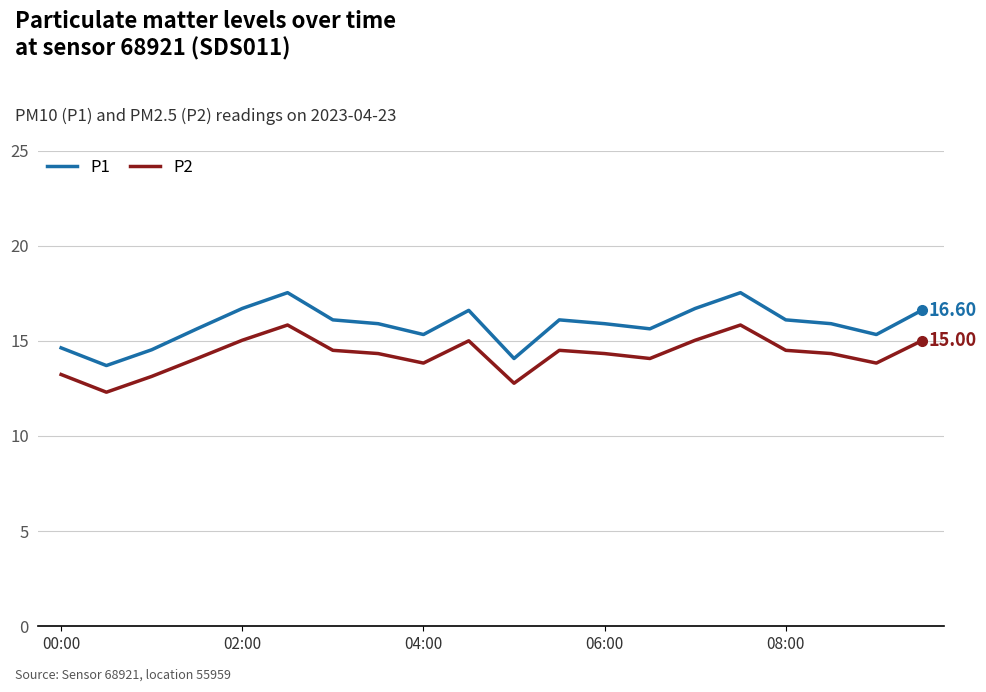

What are all the series names shown in the legend?

P1, P2